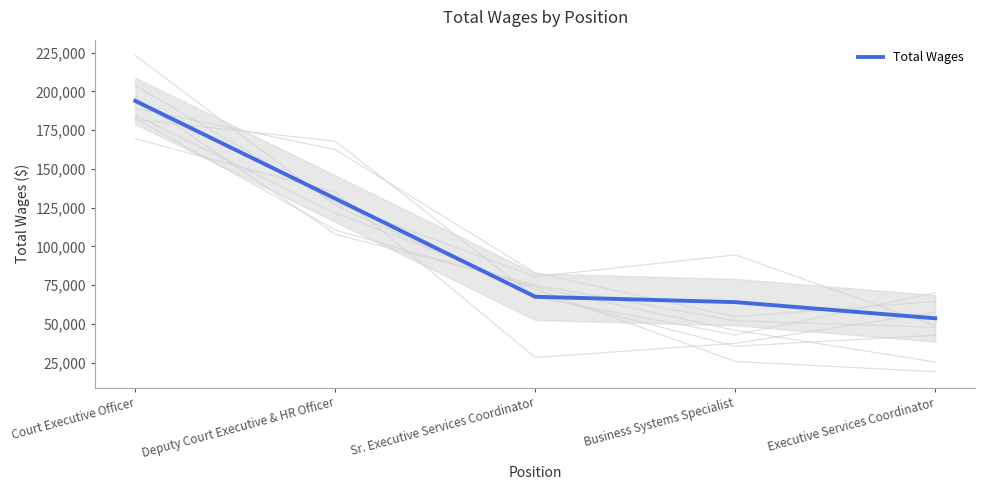

Approximately how many times larger is the value at Business Systems Specialist compared to Executive Services Coordinator?

1.2